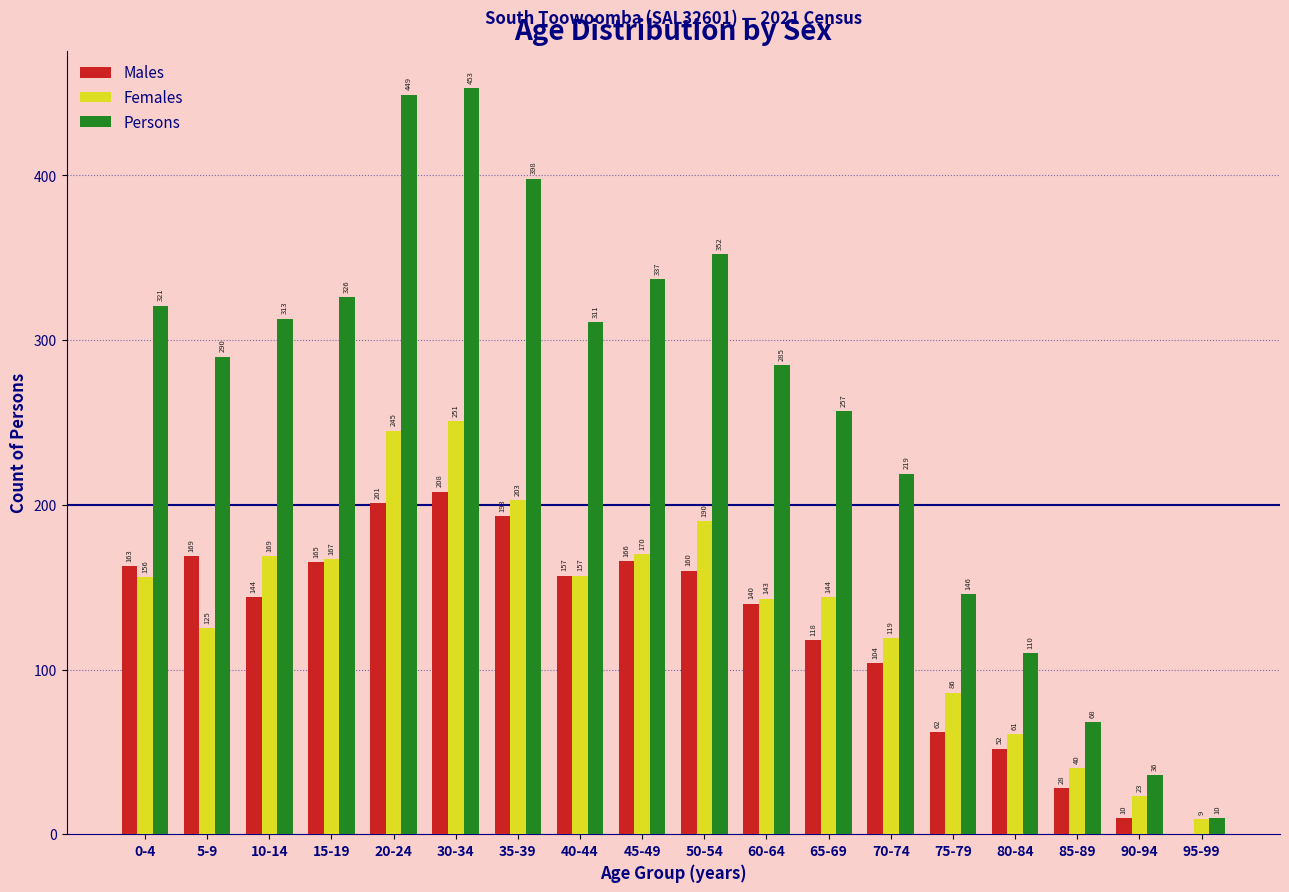

What is the difference between the Persons values at 95-99 and 65-69?

247